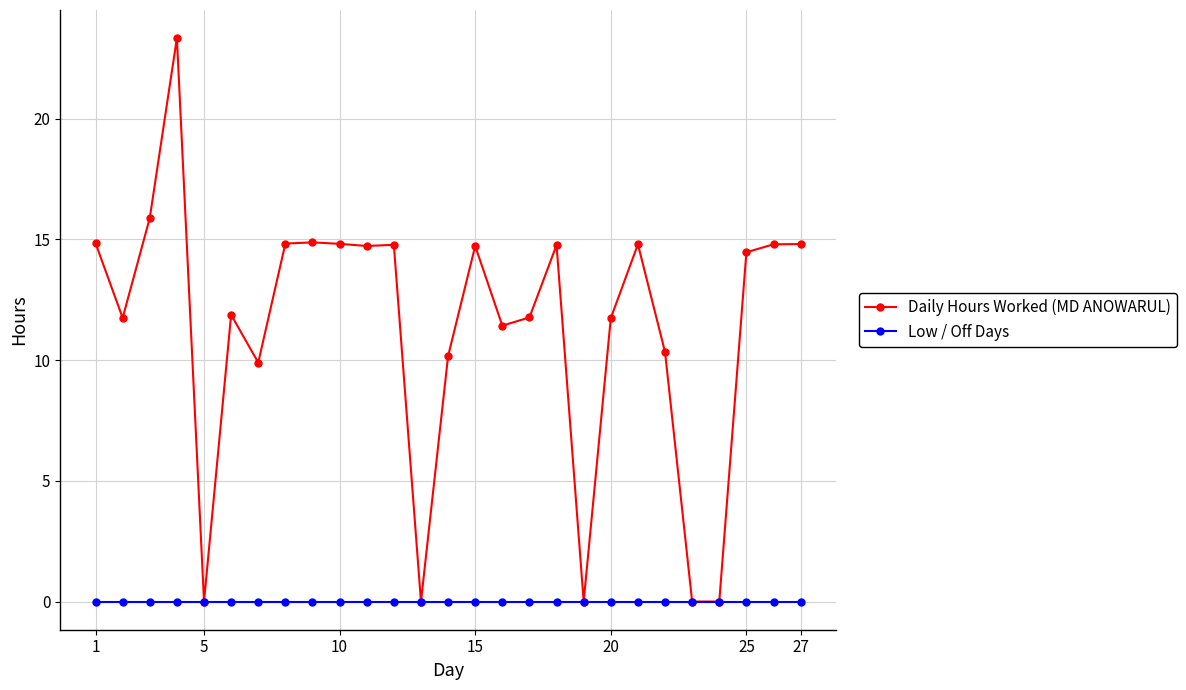

What is the value of the Daily Hours Worked (MD ANOWARUL) point at the 9th from the left?

14.9